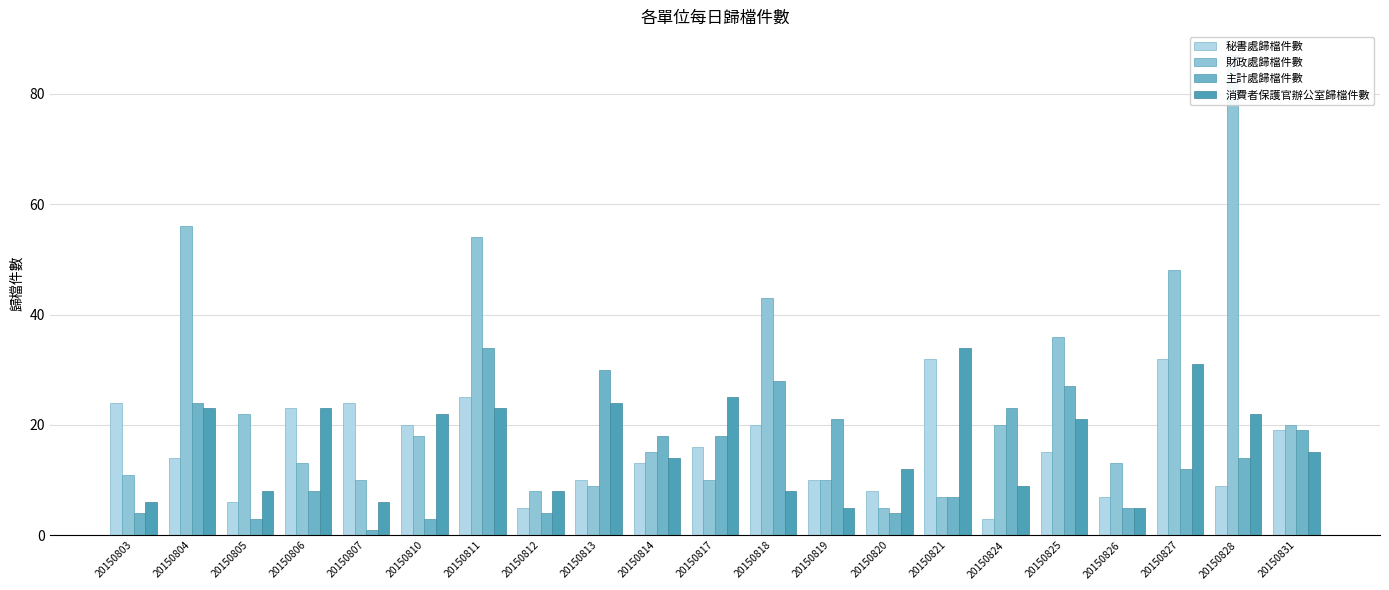

The value of 主計處歸檔件數 at 20150811 is 34. True or false?

True